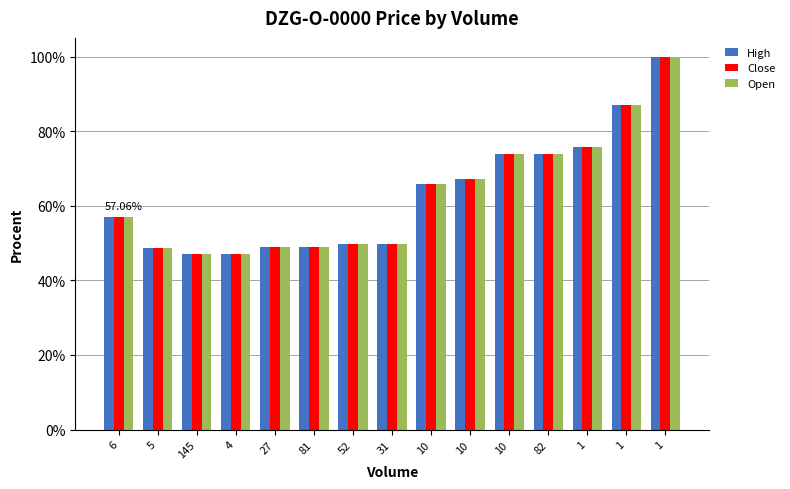

Does the chart contain stacked bars?

No